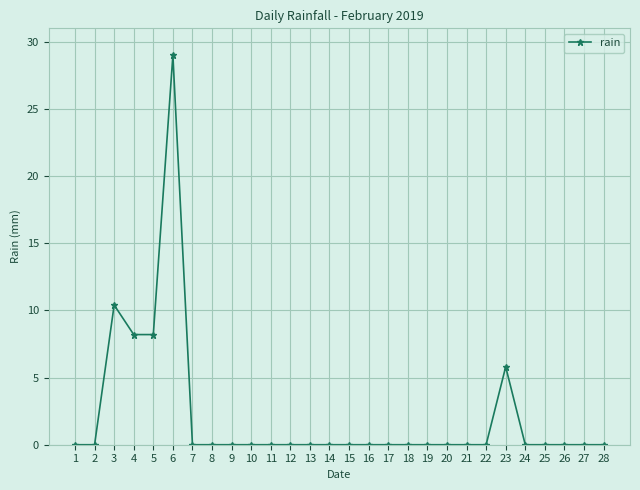

True or false: there are more than 2 points higher than both neighbors.

True